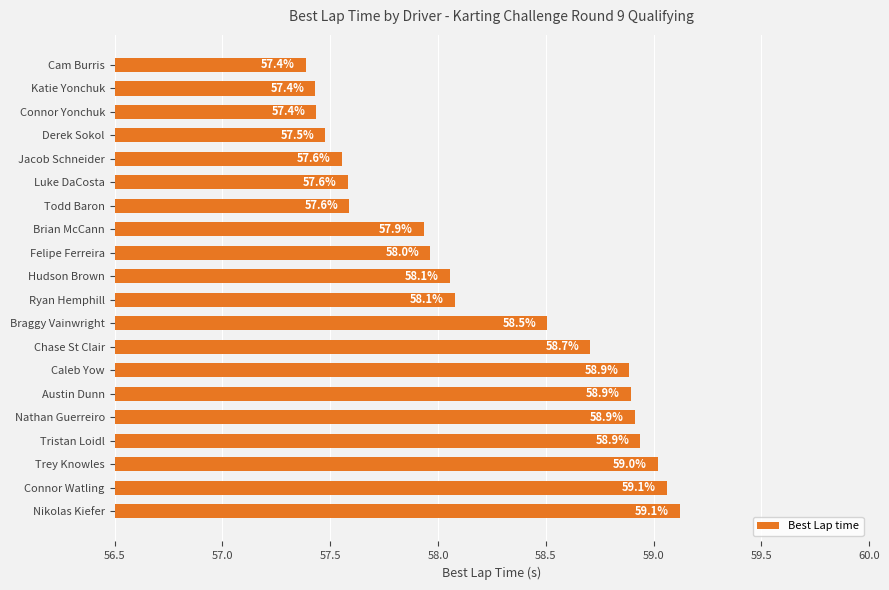

What is the smallest value displayed?

57.4